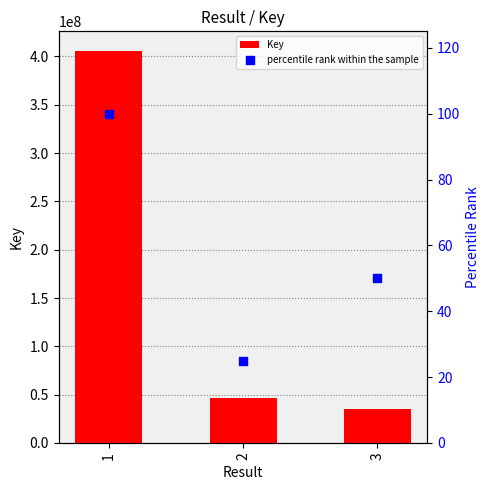

Which series reaches the maximum Y coordinate?

Key